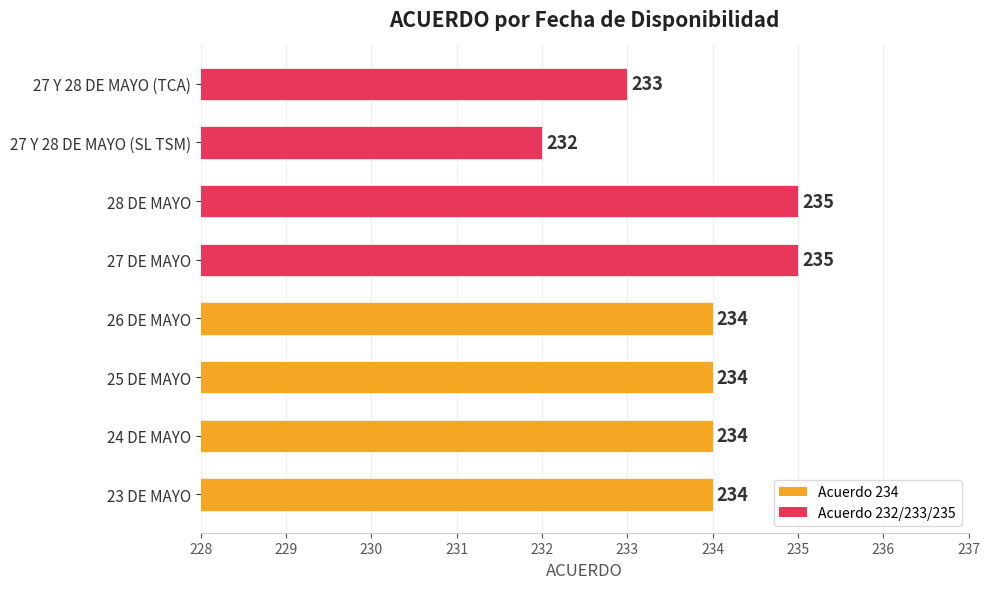

What is the sum of all values?

1871